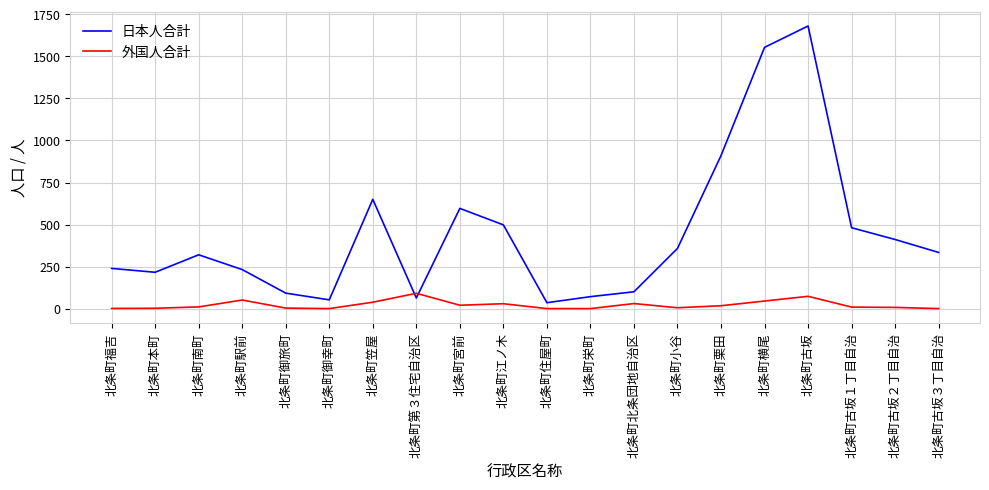

Which series has the largest range (max minus min)?

日本人合計